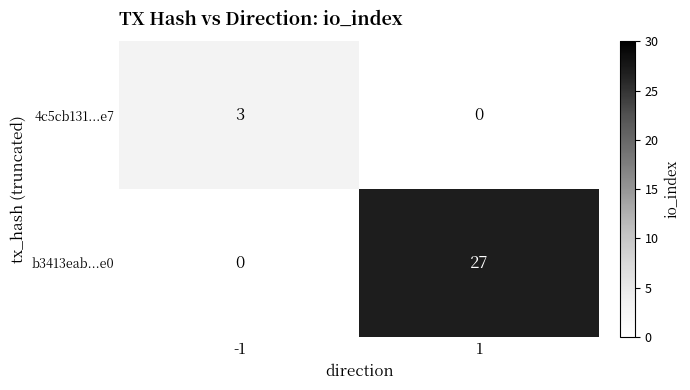

Reading left to right, transcribe all the data shown in this chart.

4c5cb131...e7: 3	0
b3413eab...e0: 0	27